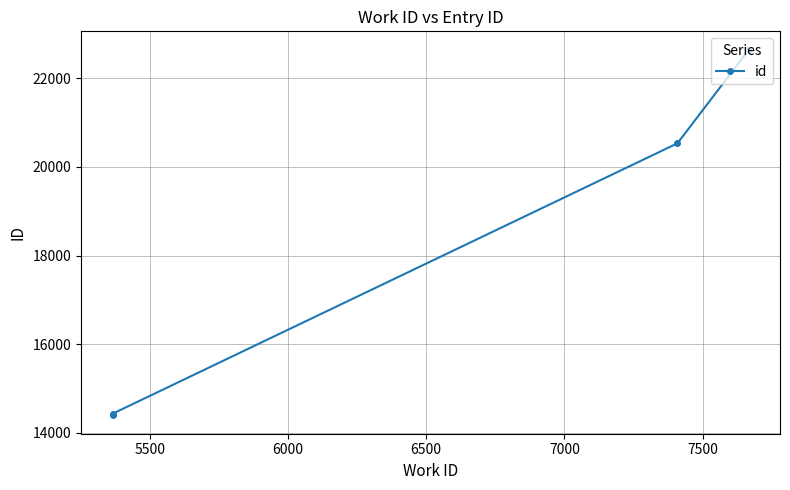

What is the value of the 6th point from the left?

22644